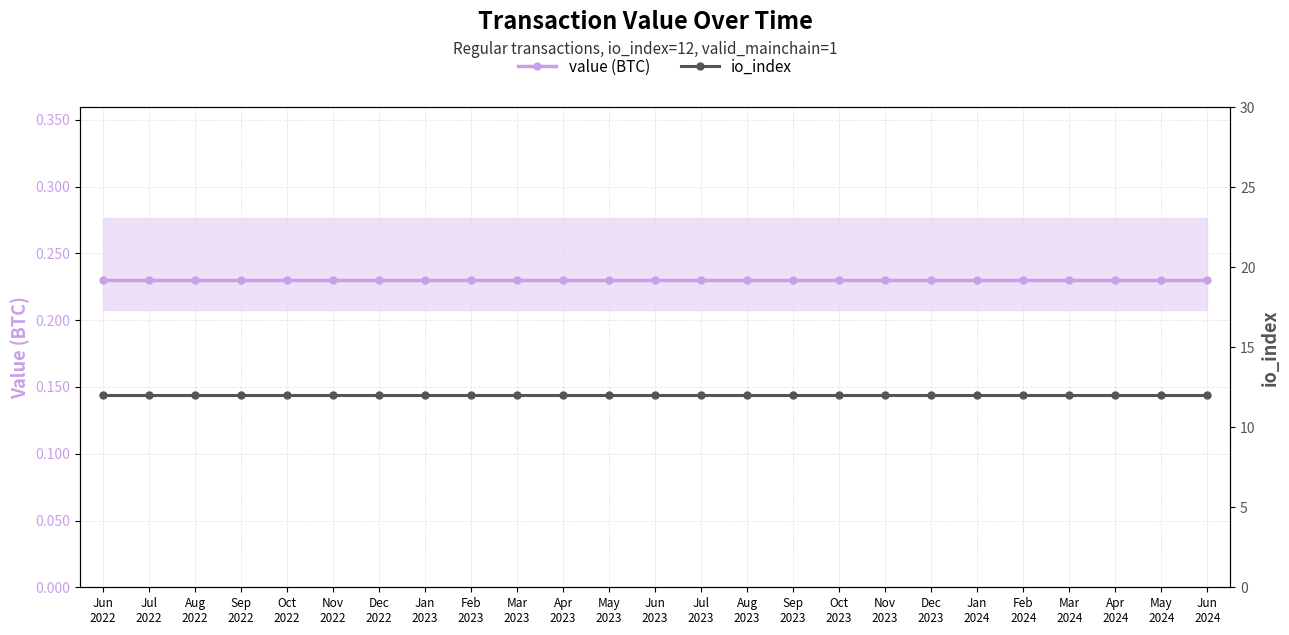

How many lines are shown in the chart?

2